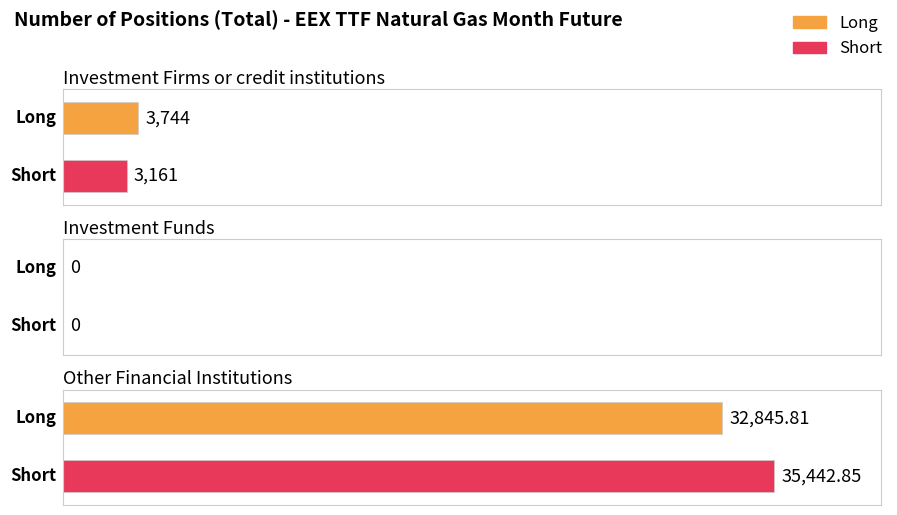

At how many categories does at least one series exceed 29100?

1